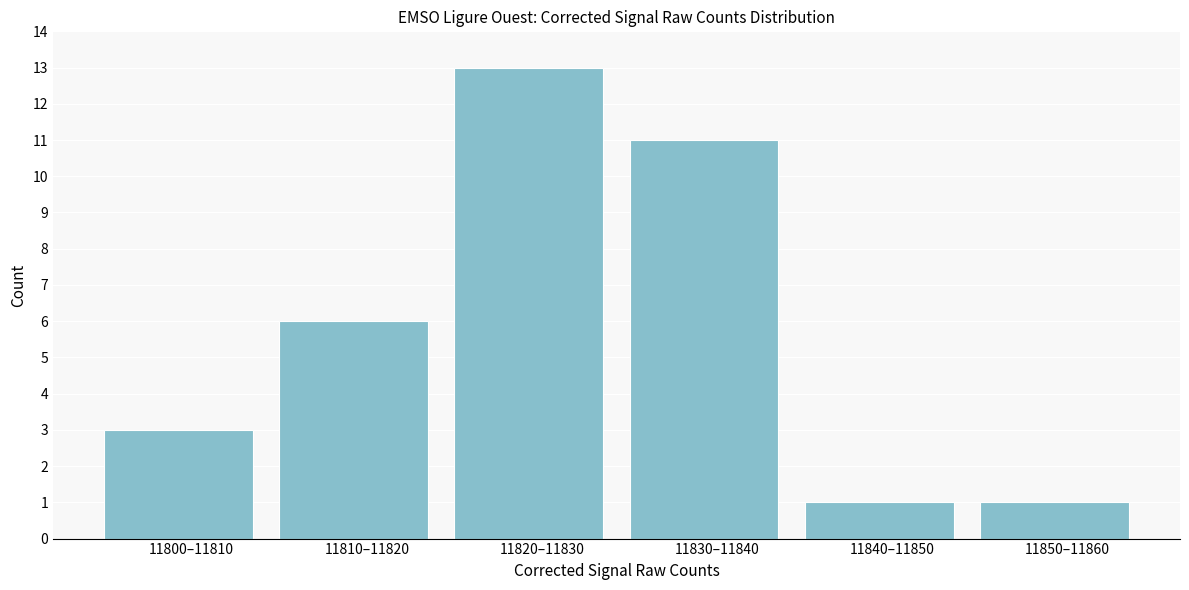

Reading left to right, extract all data points from this chart.

11800–11810=3	11810–11820=6	11820–11830=13	11830–11840=11	11840–11850=1	11850–11860=1